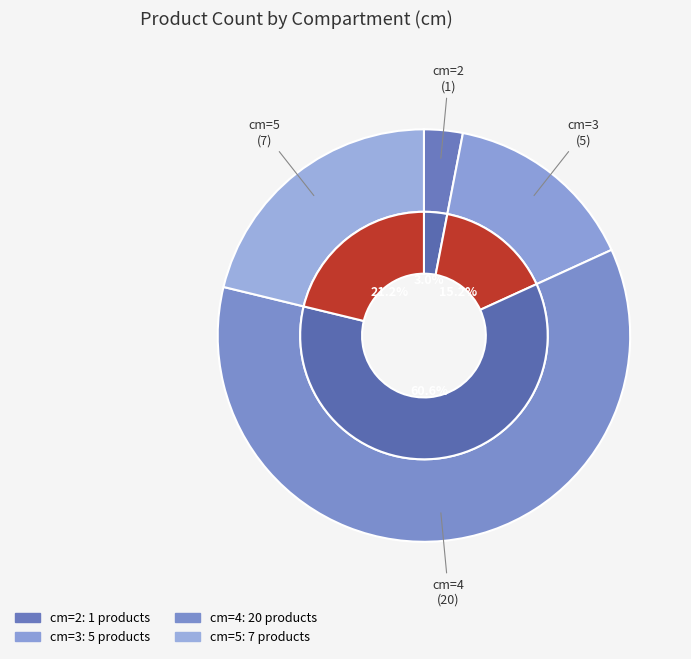

How much of the chart is everything except 2?

97.0%